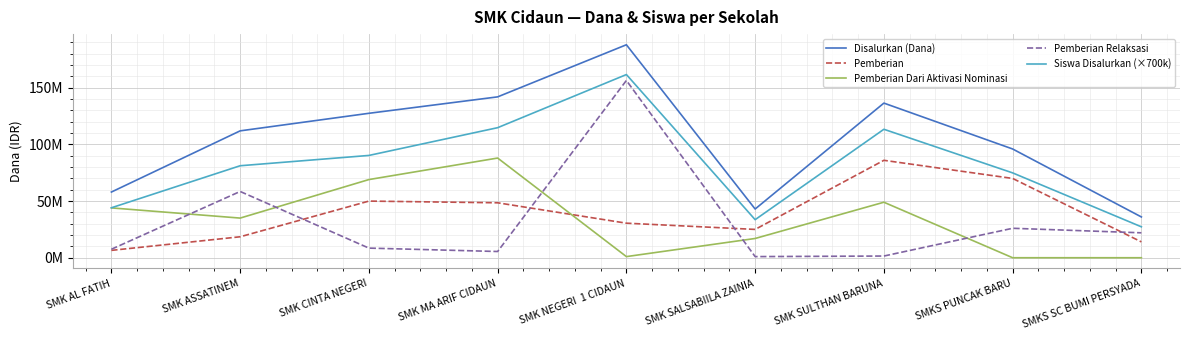

Reading right to left, list all the values displayed in this chart.

Disalurkan (Dana): SMKS SC BUMI PERSYADA=36000000	SMKS PUNCAK BARU=96000000	SMK SULTHAN BARUNA=136500000	SMK SALSABIILA ZAINIA=43000000	SMK NEGERI  1 CIDAUN=188000000	SMK MA ARIF CIDAUN=142000000	SMK CINTA NEGERI=127500000	SMK ASSATINEM=112000000	SMK AL FATIH=58000000
Pemberian: SMKS SC BUMI PERSYADA=14000000	SMKS PUNCAK BARU=70000000	SMK SULTHAN BARUNA=86000000	SMK SALSABIILA ZAINIA=25000000	SMK NEGERI  1 CIDAUN=30500000	SMK MA ARIF CIDAUN=48500000	SMK CINTA NEGERI=50000000	SMK ASSATINEM=18500000	SMK AL FATIH=6500000
Pemberian Dari Aktivasi Nominasi: SMKS SC BUMI PERSYADA=0	SMKS PUNCAK BARU=0	SMK SULTHAN BARUNA=49000000	SMK SALSABIILA ZAINIA=17000000	SMK NEGERI  1 CIDAUN=1000000	SMK MA ARIF CIDAUN=88000000	SMK CINTA NEGERI=69000000	SMK ASSATINEM=35000000	SMK AL FATIH=44000000
Pemberian Relaksasi: SMKS SC BUMI PERSYADA=22000000	SMKS PUNCAK BARU=26000000	SMK SULTHAN BARUNA=1500000	SMK SALSABIILA ZAINIA=1000000	SMK NEGERI  1 CIDAUN=156500000	SMK MA ARIF CIDAUN=5500000	SMK CINTA NEGERI=8500000	SMK ASSATINEM=58500000	SMK AL FATIH=7500000
Siswa Disalurkan (×700k): SMKS SC BUMI PERSYADA=27300000	SMKS PUNCAK BARU=74900000	SMK SULTHAN BARUNA=113400000	SMK SALSABIILA ZAINIA=33600000	SMK NEGERI  1 CIDAUN=161700000	SMK MA ARIF CIDAUN=114800000	SMK CINTA NEGERI=90300000	SMK ASSATINEM=81200000	SMK AL FATIH=44100000